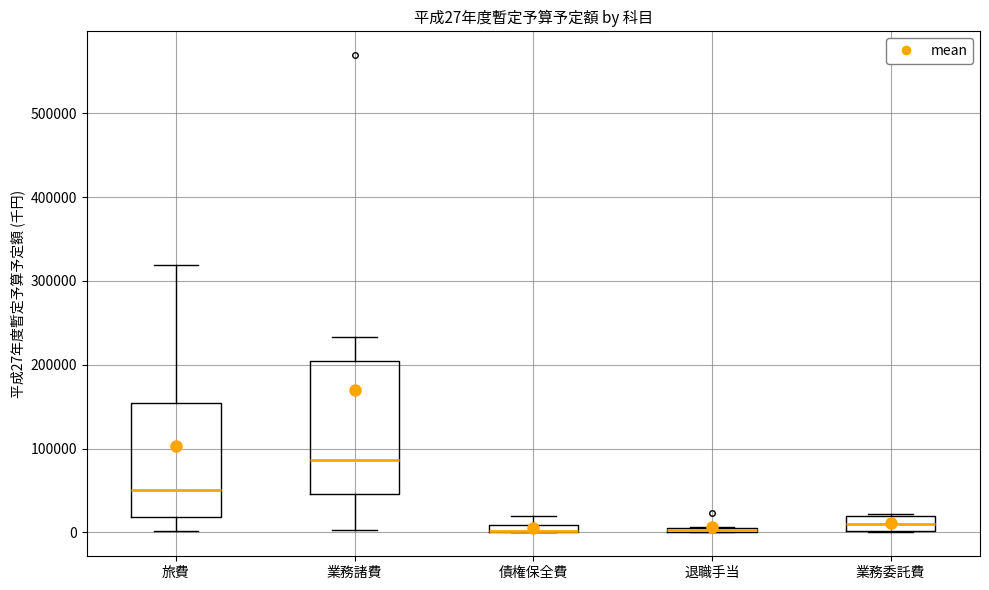

Which box is the tallest, from its lower edge to its upper edge?

業務諸費